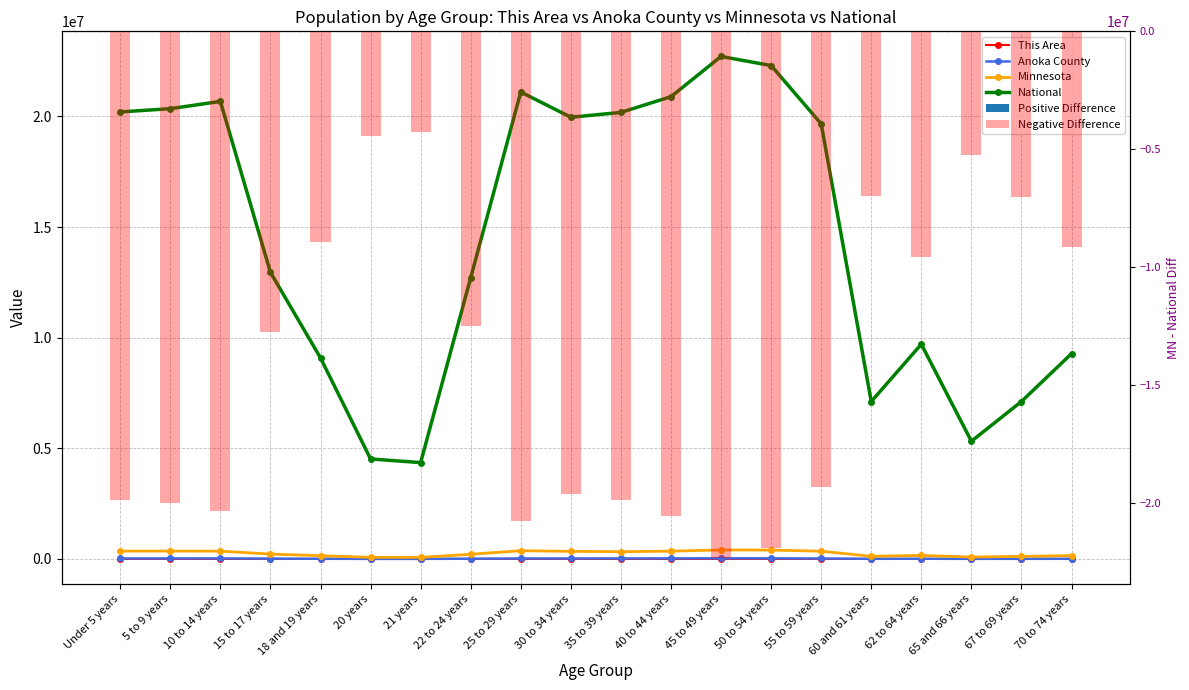

Read the Anoka County value at 55 to 59 years, to the nearest 50.

21150